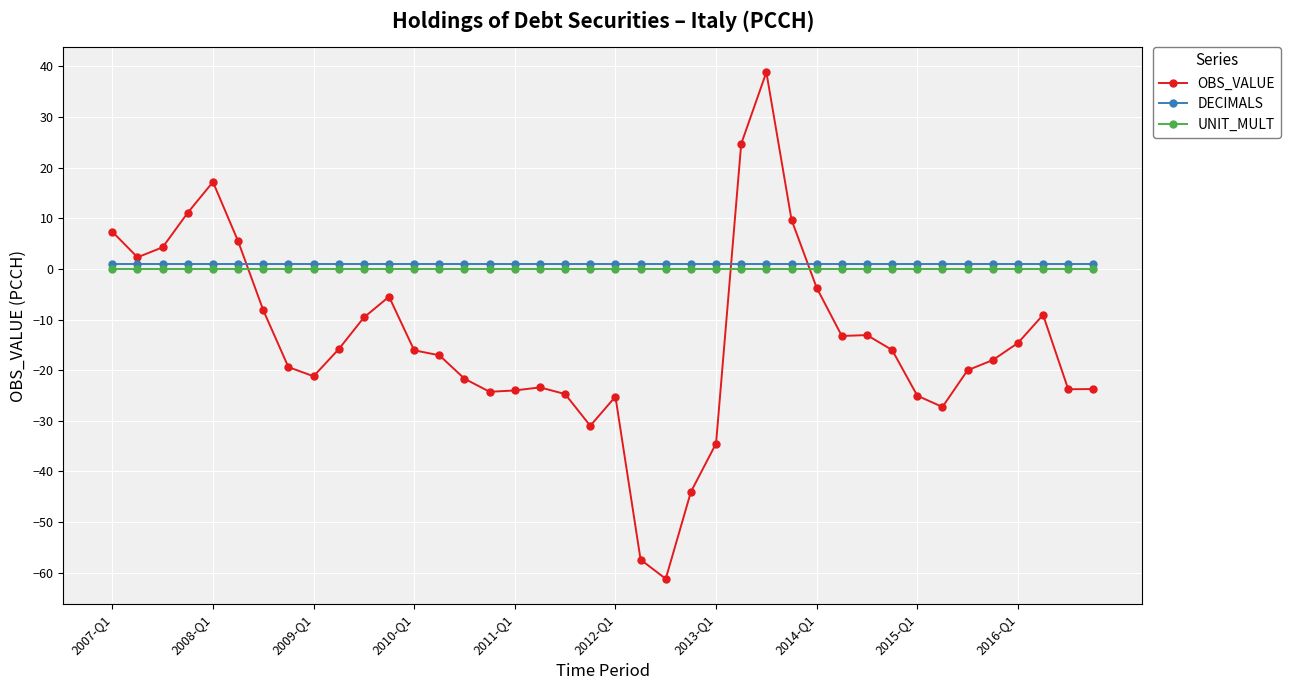

What is the smallest value displayed?

-61.2